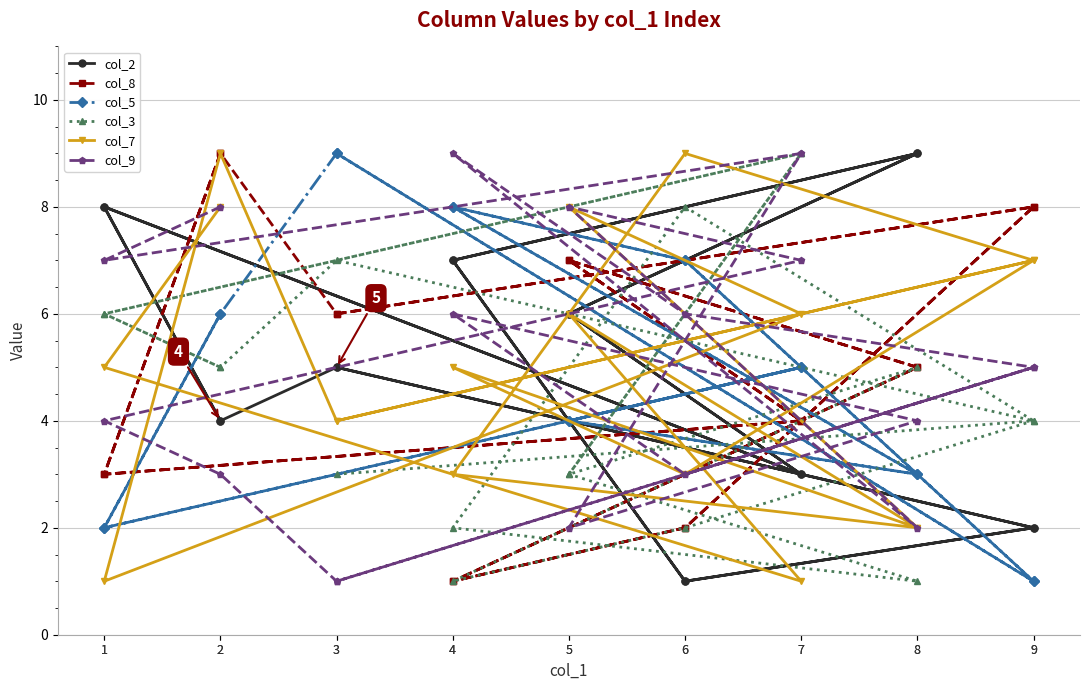

Which category has the lowest value in the col_2 series?

6